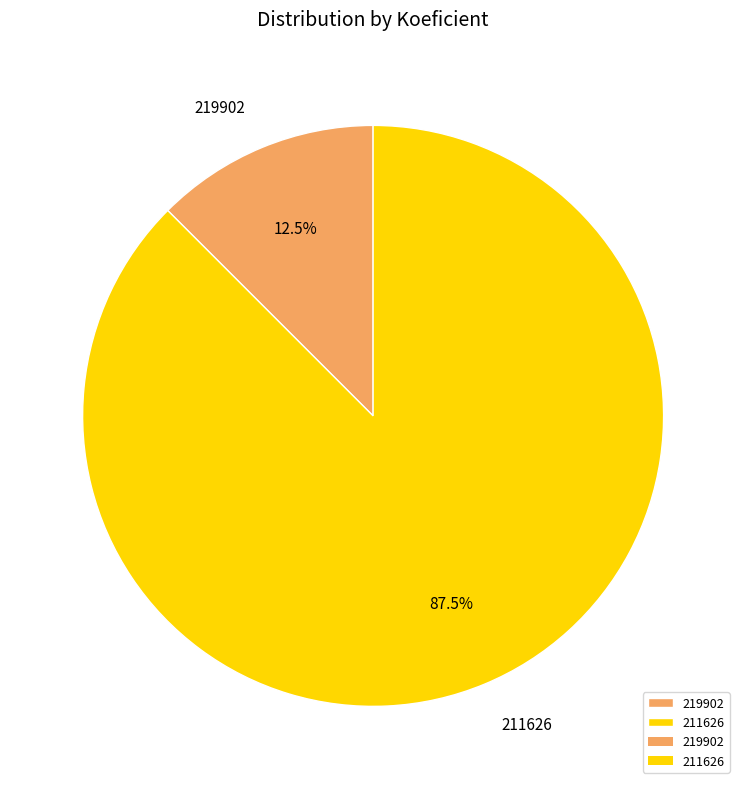

What percentage do 211626 and 219902 together represent?

100.0%